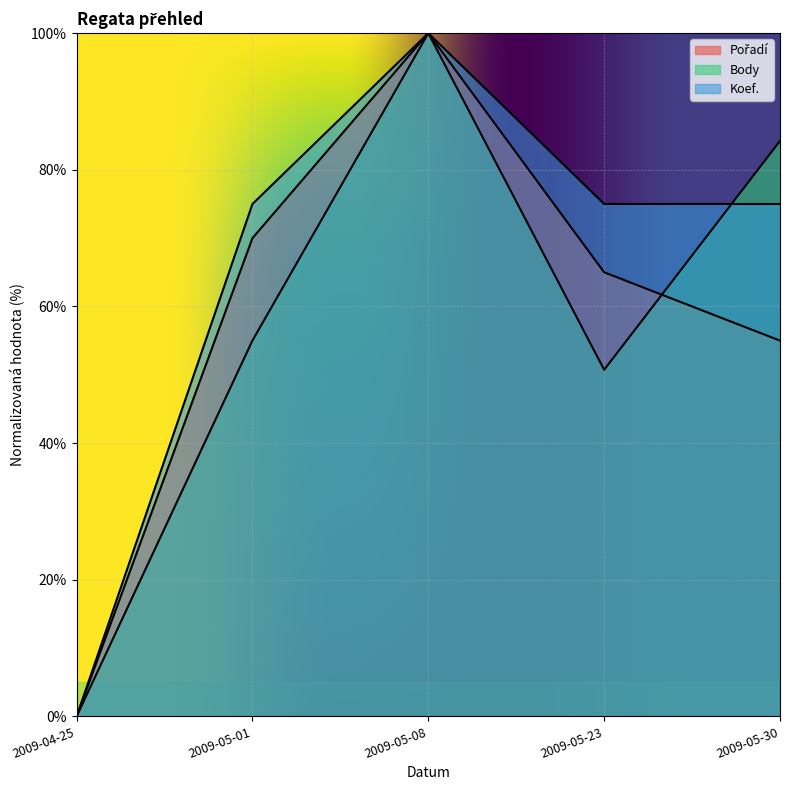

Which series changed the most between 2009-05-08 and 2009-05-30?

Pořadí